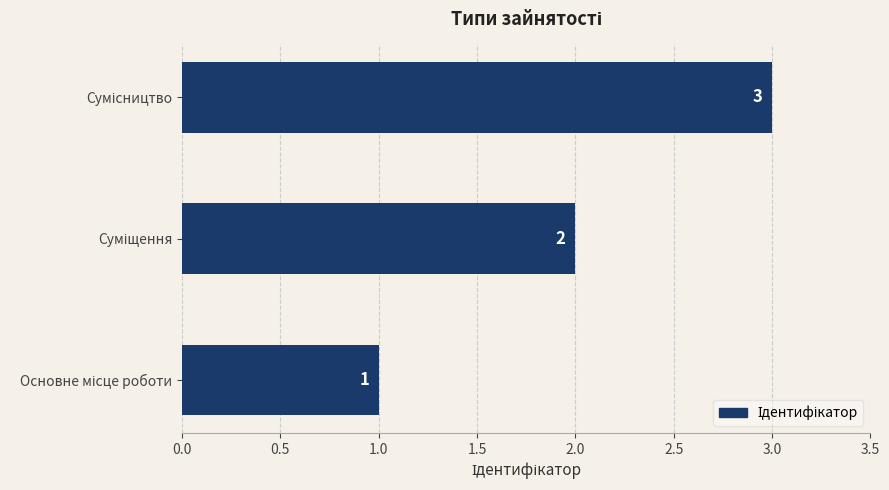

Count the values in the range 1 to 3.

3